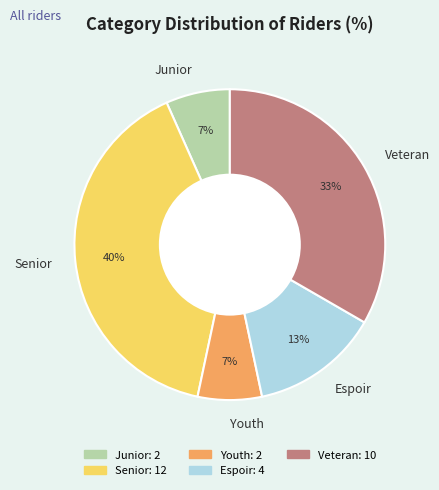

Is there any slice that represents more than half of the pie?

No